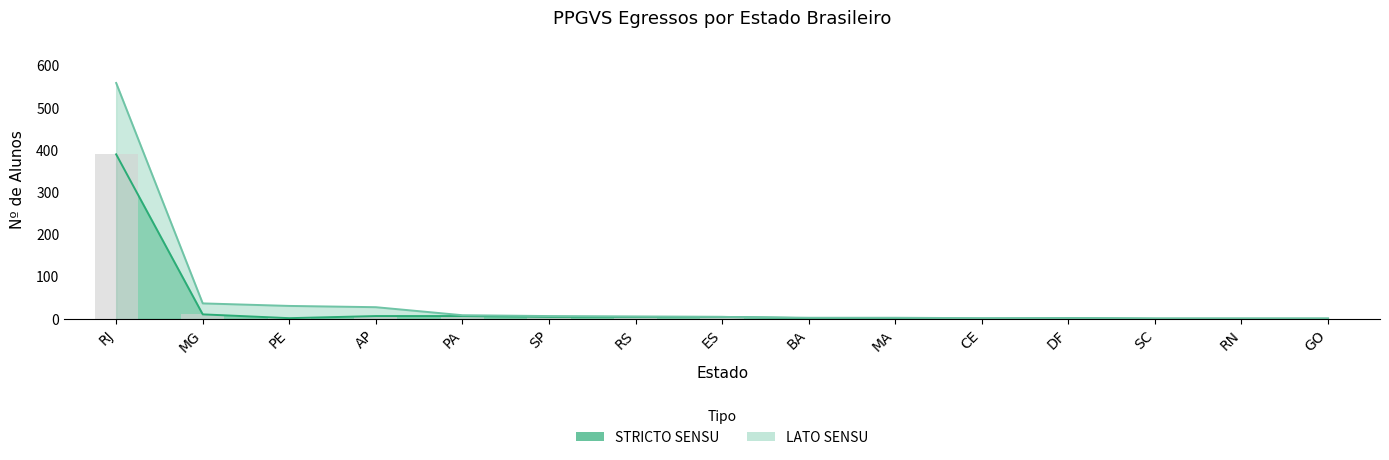

Are the bars grouped side by side (vs. stacked)?

No